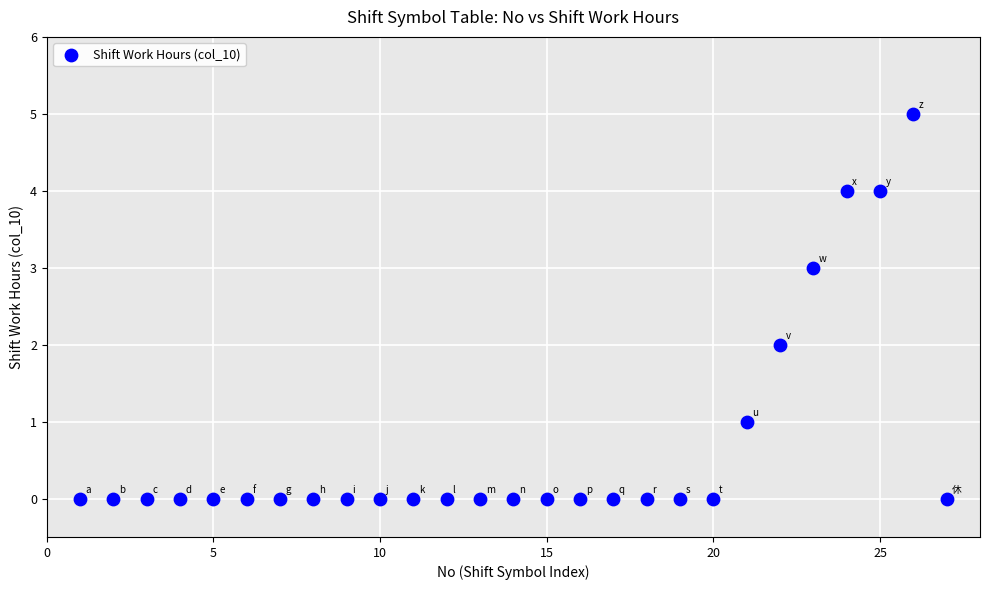

What is the range of X values (max minus min)?

26